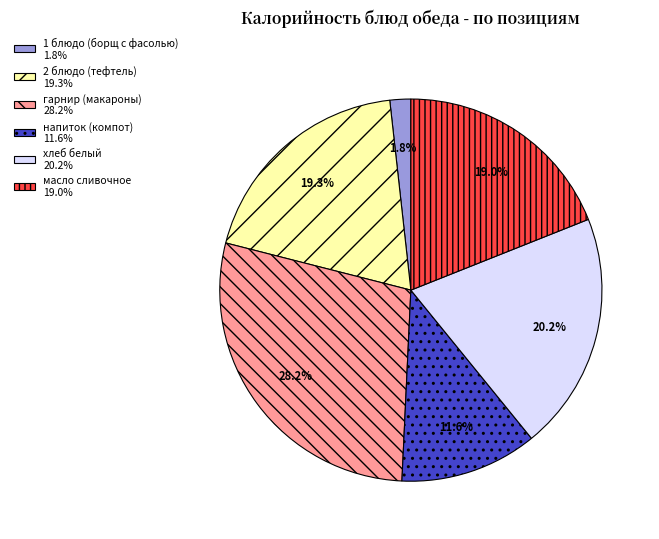

What is the largest slice in the pie chart?

гарнир (макароны)